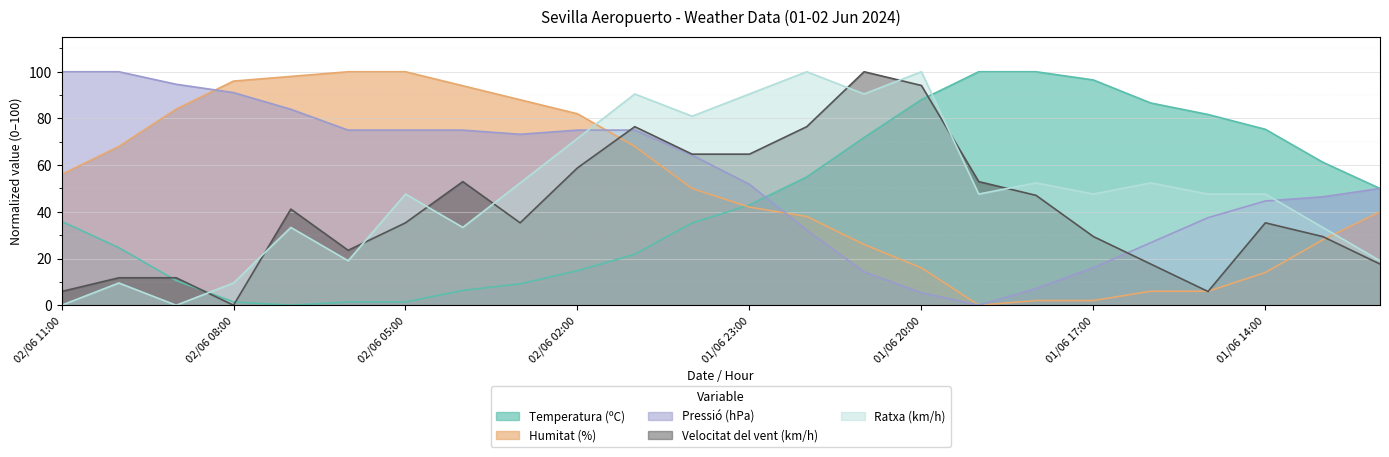

At which label does Humitat (%) first exceed 50?

02/06 11:00